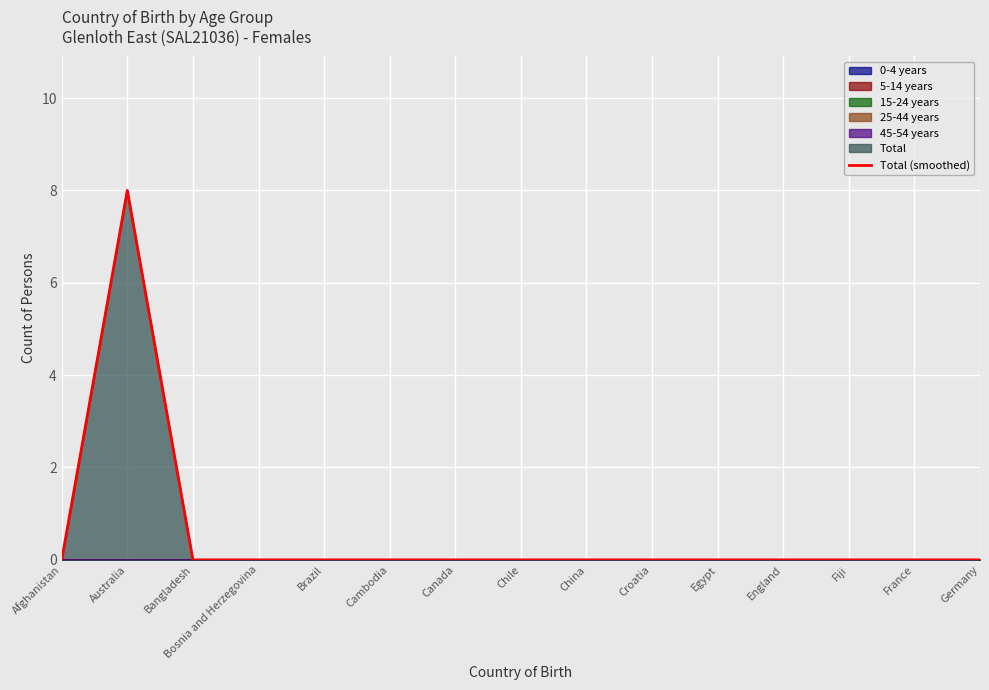

Count the values in the range 0 to 1.

14